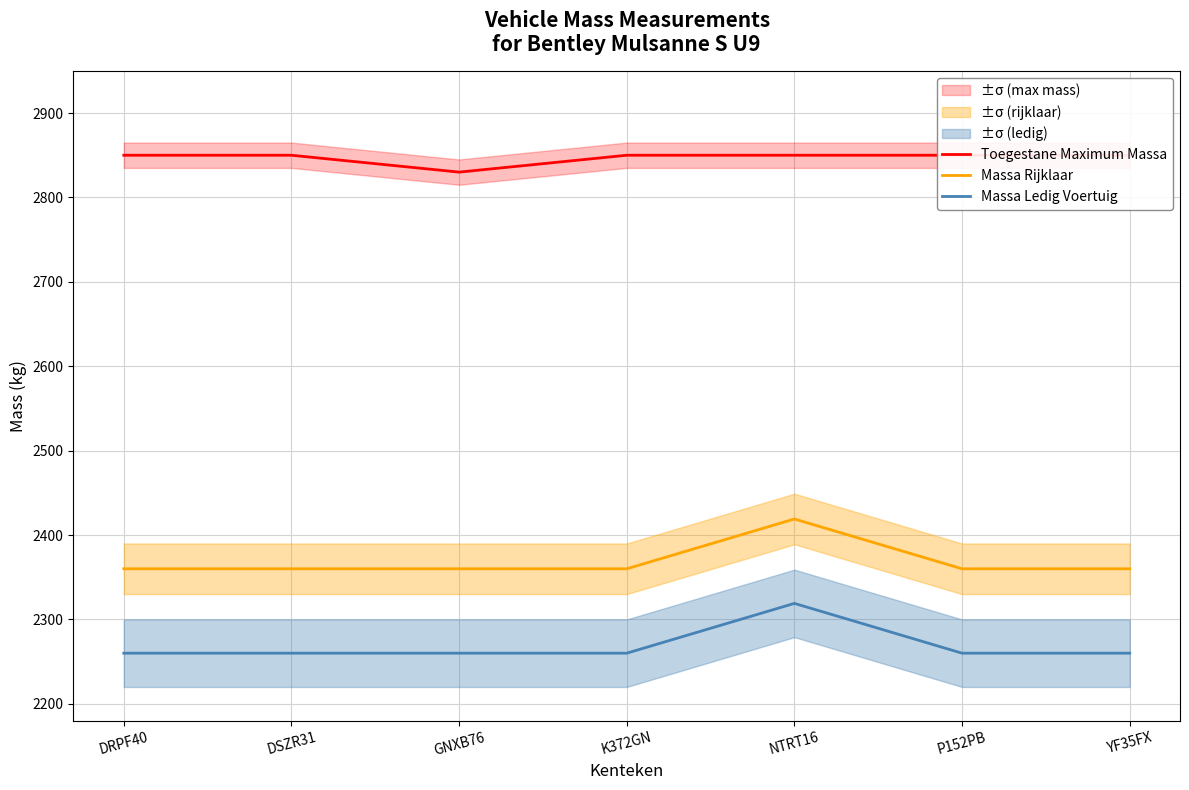

Which series has the largest total across all categories?

Toegestane Maximum Massa